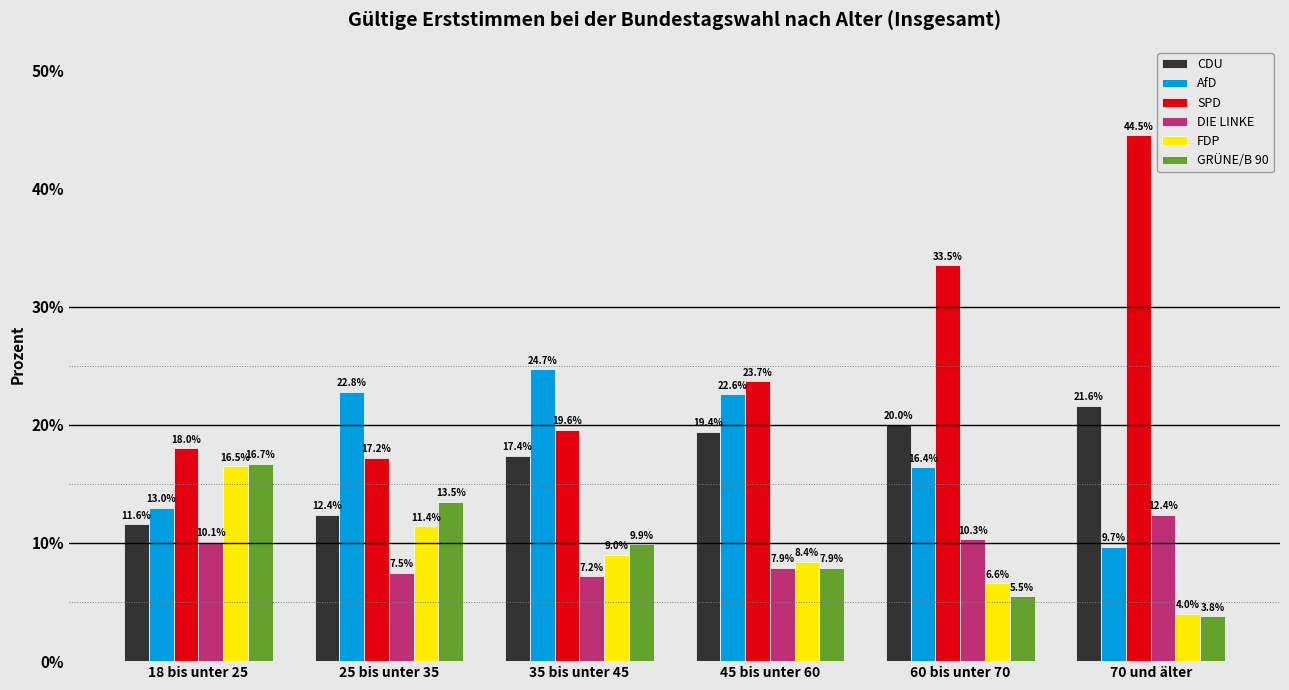

What is the sum of the GRÜNE/B 90 values at 18 bis unter 25 and 45 bis unter 60?

24.6